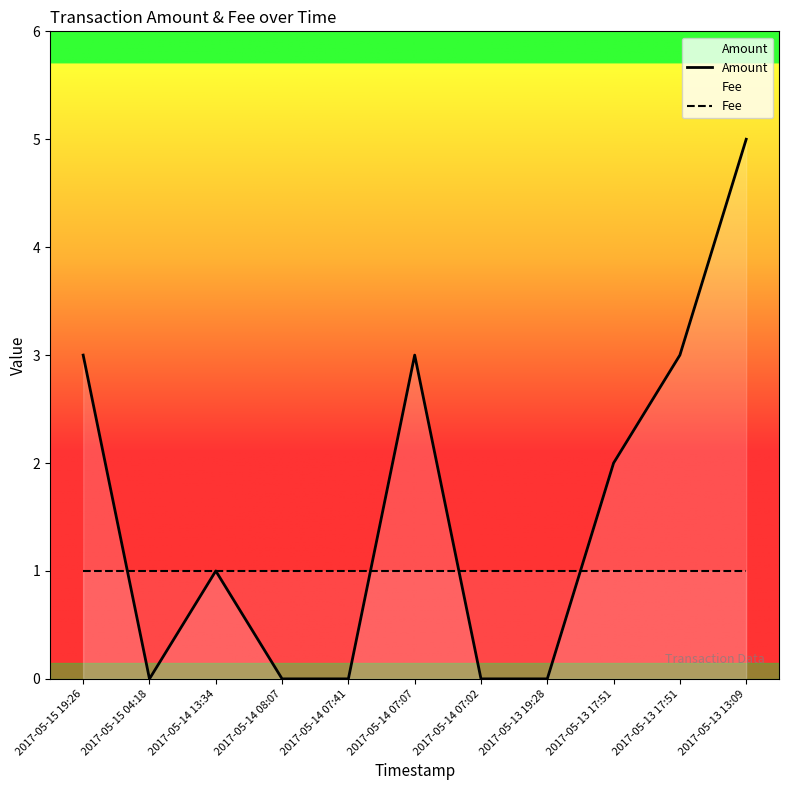

How many Amount values are between 0 and 3?

10